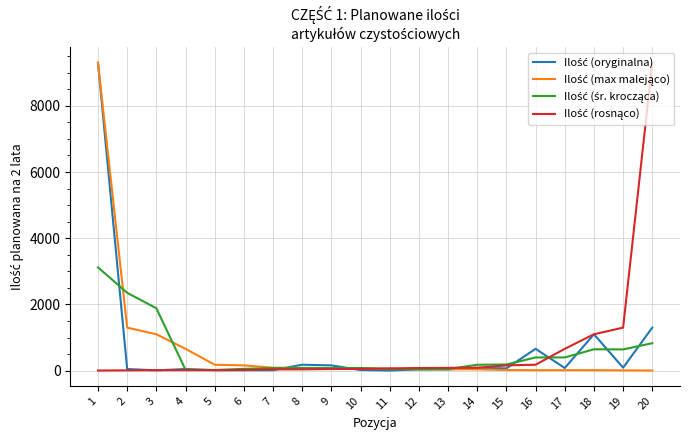

What is the greatest value displayed?

9300